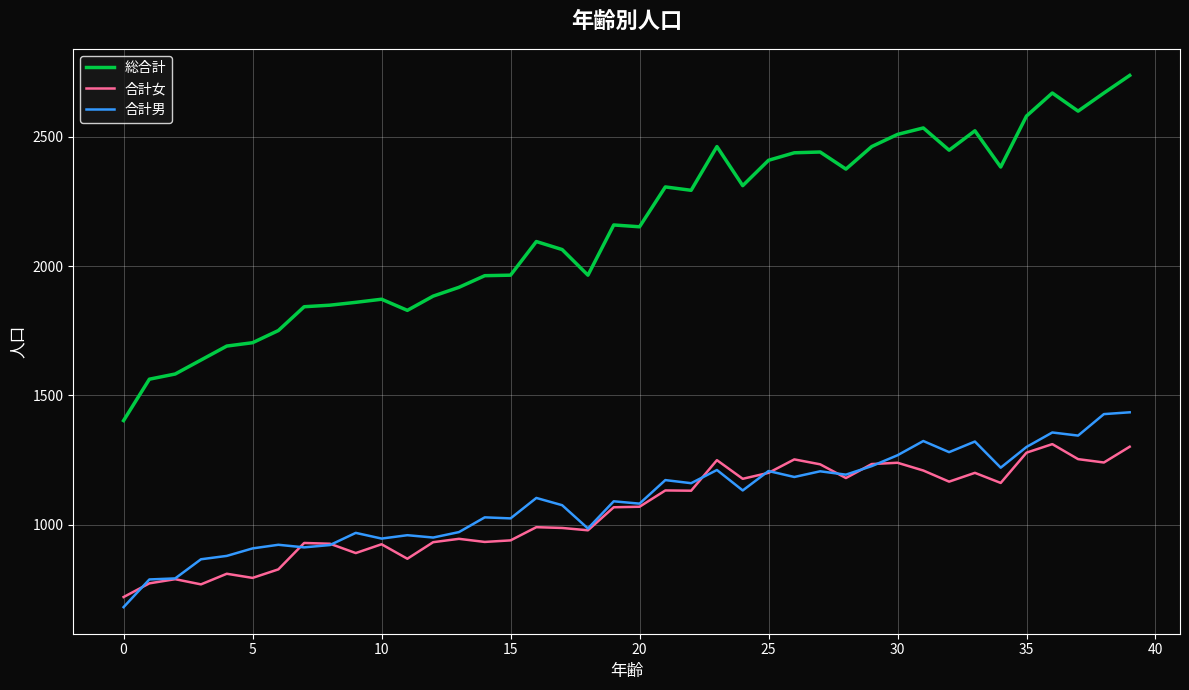

True or false: 合計女 and 総合計 intersect in this chart.

False